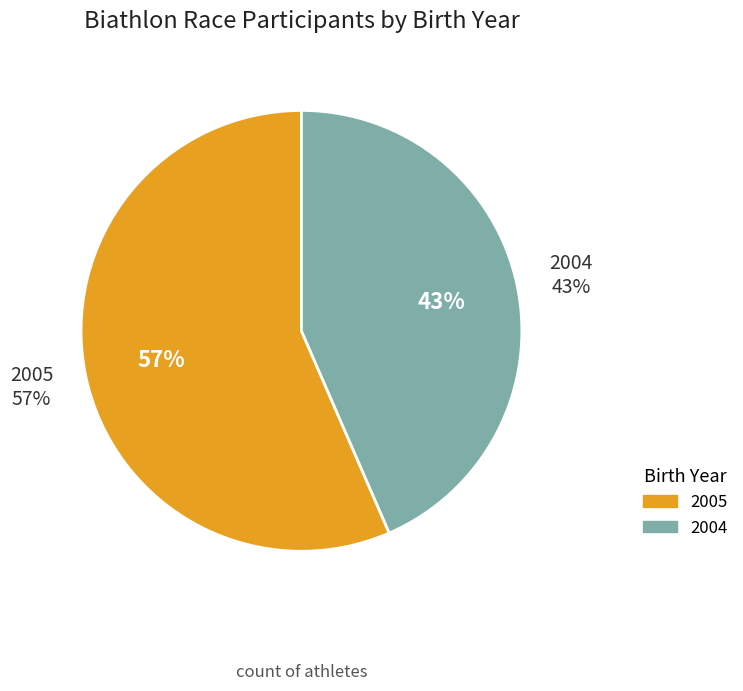

What is the change in value from 2005 to 2004?

-3